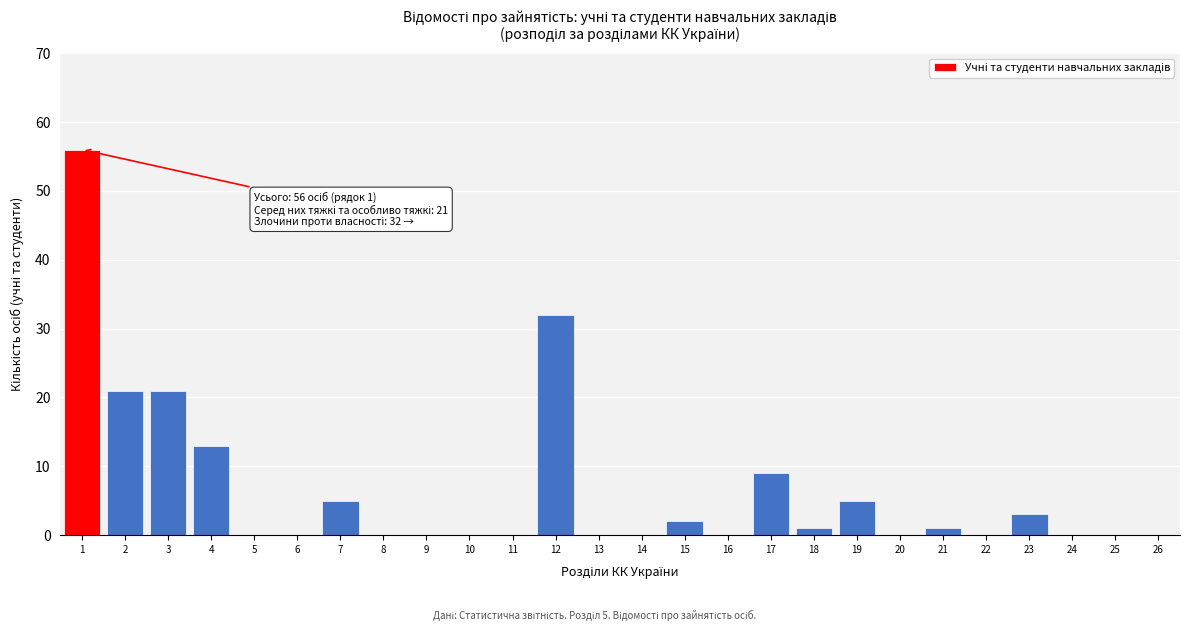

Reading left to right, what are all the values shown in this chart?

1=56	2=21	3=21	4=13	5=0	6=0	7=5	8=0	9=0	10=0	11=0	12=32	13=0	14=0	15=2	16=0	17=9	18=1	19=5	20=0	21=1	22=0	23=3	24=0	25=0	26=0